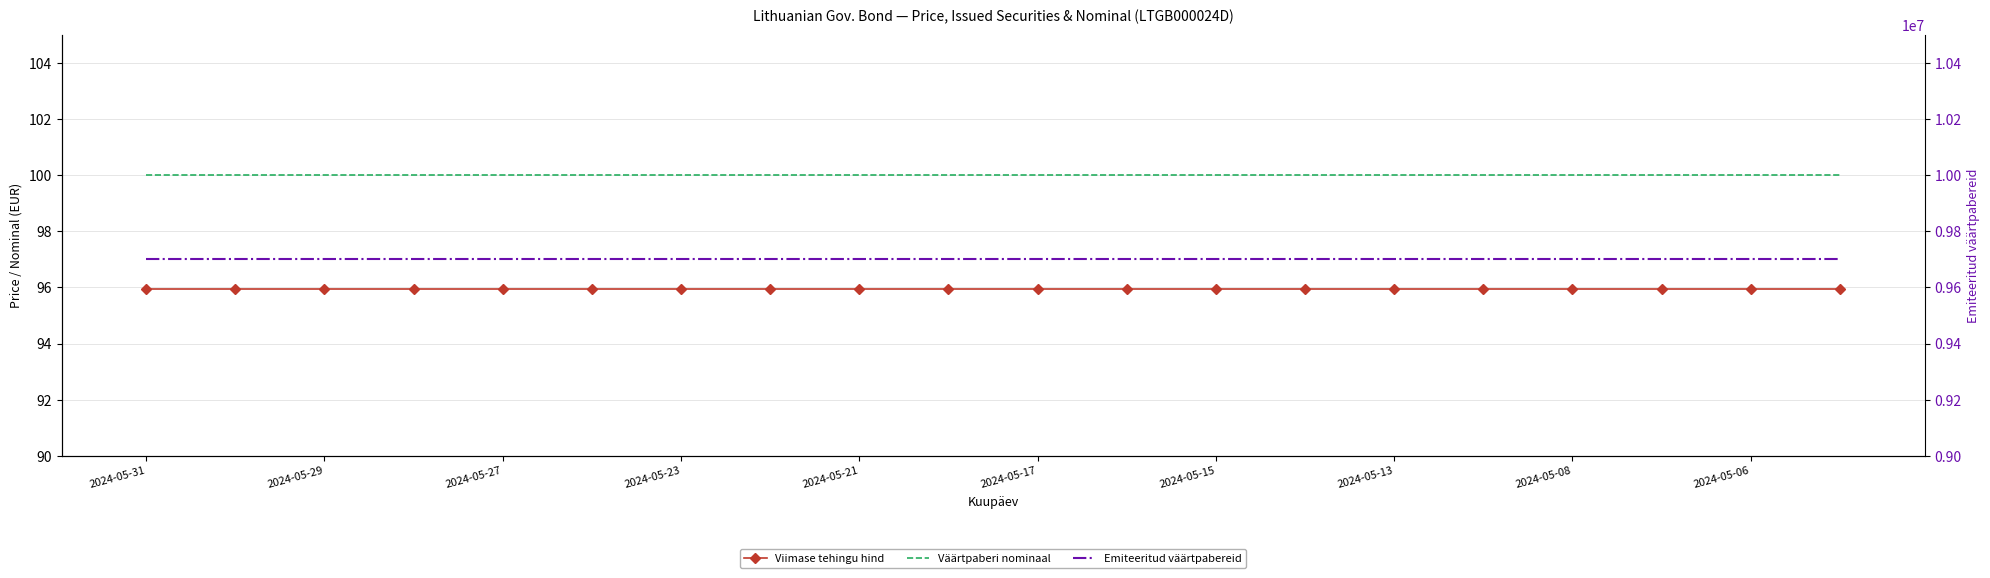

At which category is the sum across all series the highest?

2024-05-31